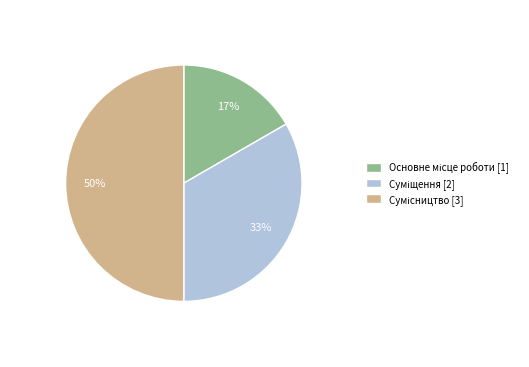

To the nearest percent, what is the difference between the largest and smallest slice percentages?

33%